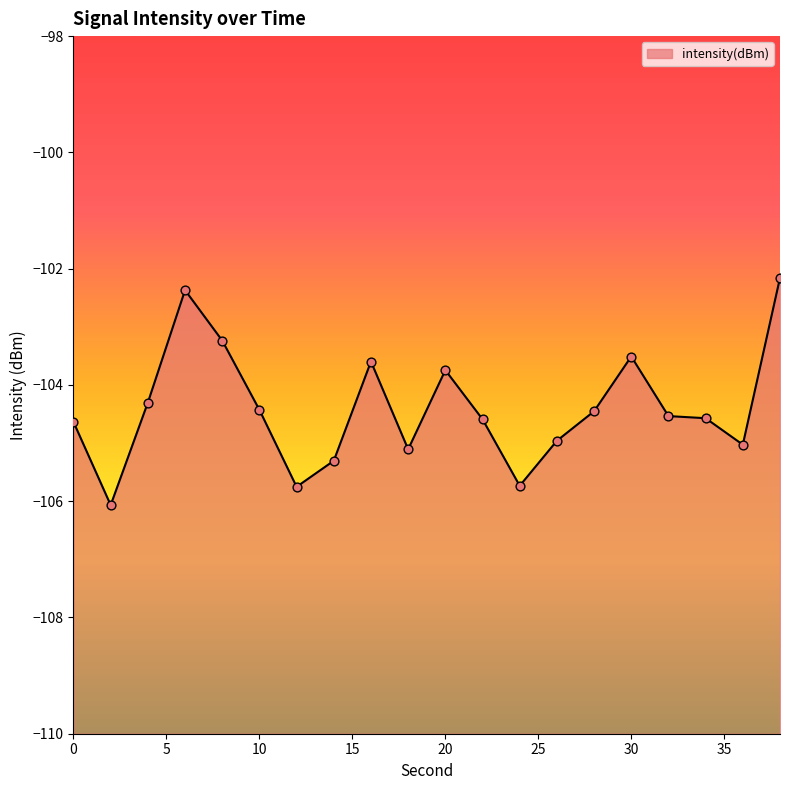

Between 2 and 6, which is larger?

6